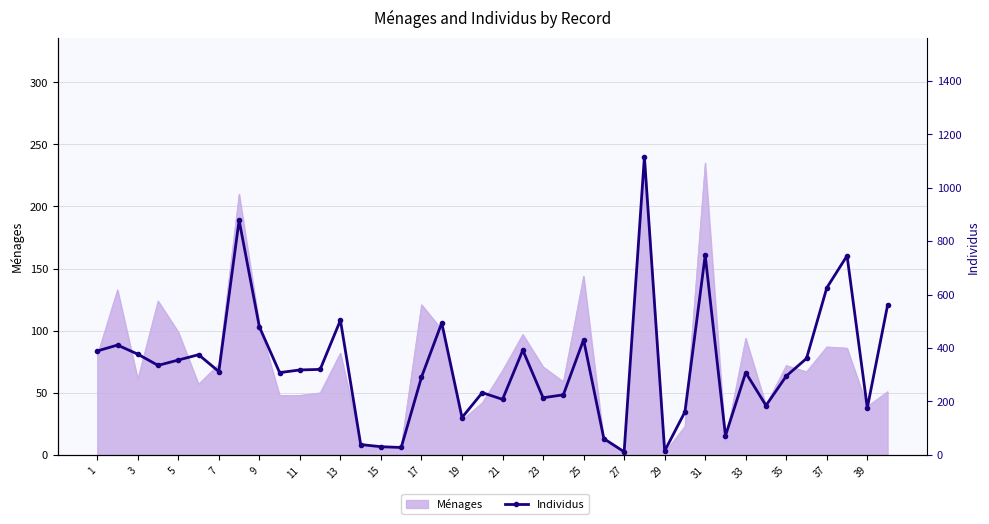

What is the average value?

338